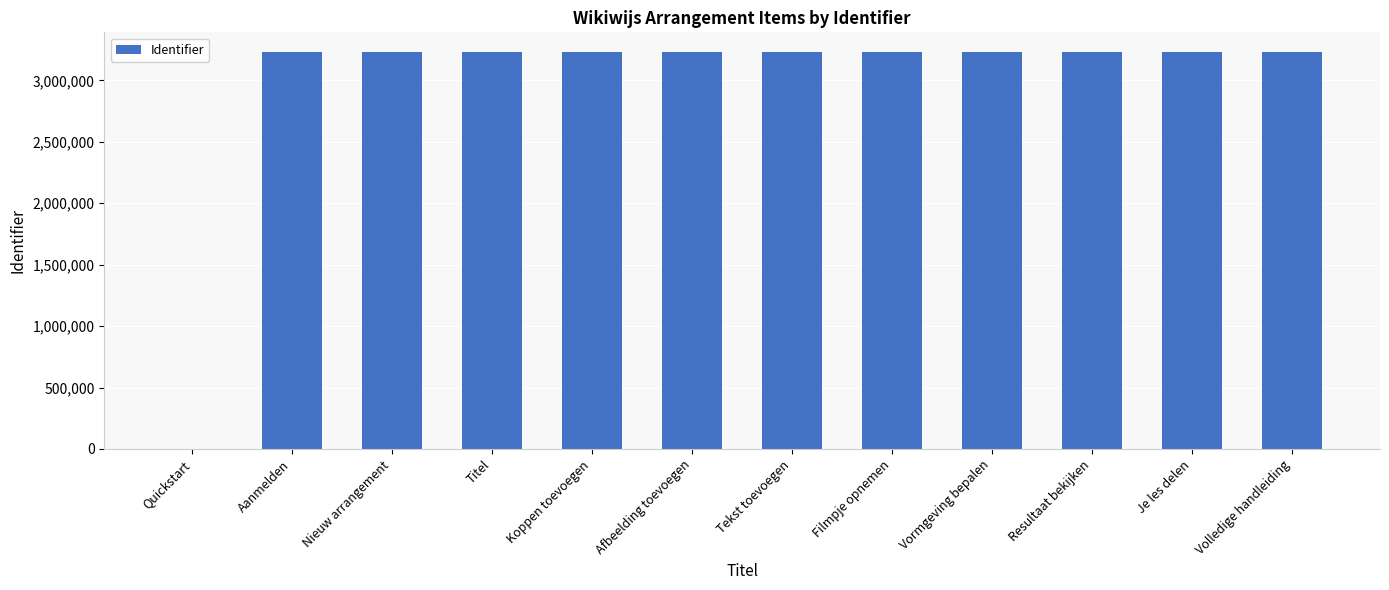

What is the change in value from Quickstart to Afbeelding toevoegen?

+3230292